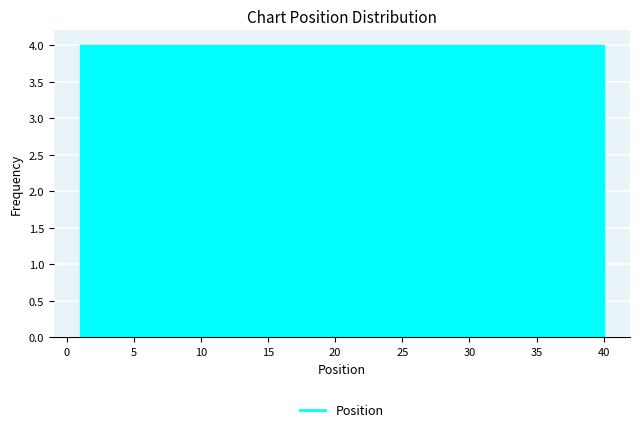

Reading left to right, list every bar in this chart as the range it spans on the x-axis followed by its height. Neither the bar edges nor the heights are printed on the chart, so give them approximately, as read against the axes.

1.0 to 4.9: 4
4.9 to 8.8: 4
8.8 to 12.7: 4
12.7 to 16.6: 4
16.6 to 20.5: 4
20.5 to 24.4: 4
24.4 to 28.3: 4
28.3 to 32.2: 4
32.2 to 36.1: 4
36.1 to 40.0: 4